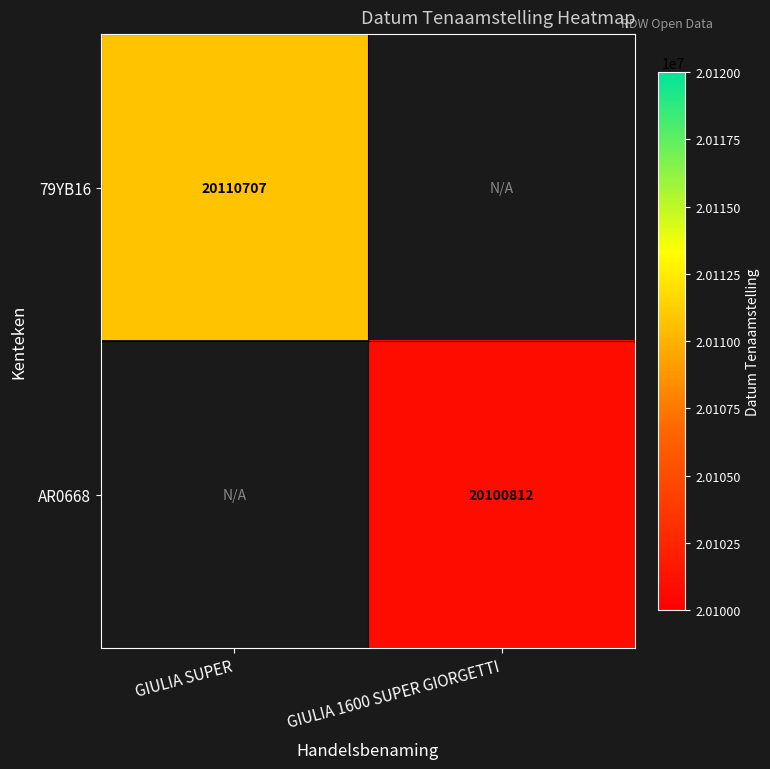

True or false: AR0668 has a value of 20100812 at GIULIA 1600 SUPER GIORGETTI.

True